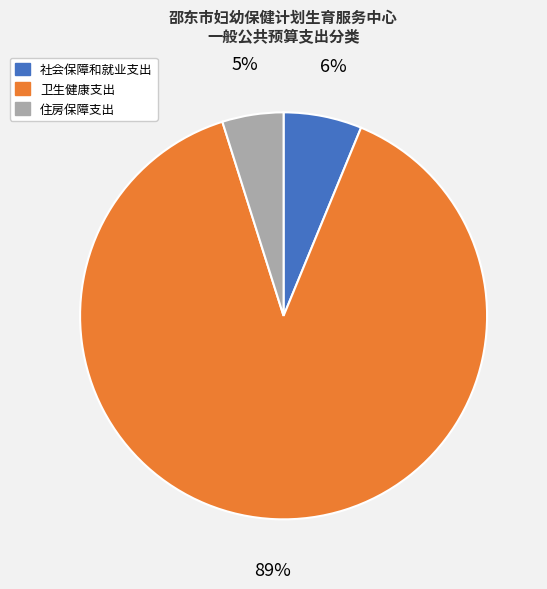

Approximately how many times larger is the value at 社会保障和就业支出 compared to 卫生健康支出?

0.1